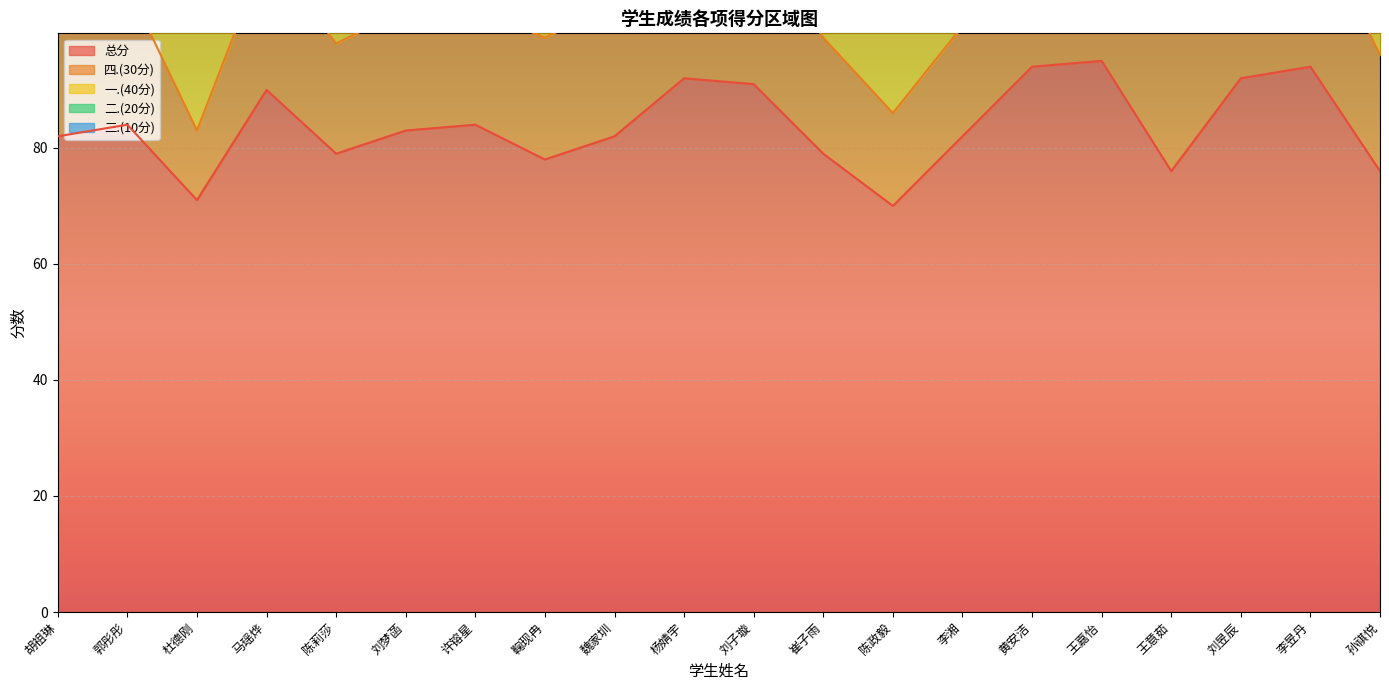

Reading left to right, transcribe all the data shown in this chart.

总分: 胡祖琳=82	郭彤彤=84	杜德刚=71	马瑶烨=90	陈莉莎=79	刘梦菡=83	许镕星=84	鞠现冉=78	魏家圳=82	杨婧宇=92	刘子璇=91	崔子雨=79	陈政毅=70	李湘=82	黄安洁=94	王嘉怡=95	王意茹=76	刘昱辰=92	李昱丹=94	孙祺悦=76
四.(30分): 胡祖琳=19	郭彤彤=24	杜德刚=12	马瑶烨=24	陈莉莎=19	刘梦菡=21	许镕星=20	鞠现冉=21	魏家圳=23	杨婧宇=23	刘子璇=26	崔子雨=20	陈政毅=16	李湘=19	黄安洁=26	王嘉怡=30	王意茹=26	刘昱辰=26	李昱丹=27	孙祺悦=20
一.(40分): 胡祖琳=38	郭彤彤=38	杜德刚=35	马瑶烨=39	陈莉莎=35	刘梦菡=37	许镕星=37	鞠现冉=36	魏家圳=35	杨婧宇=39	刘子璇=39	崔子雨=35	陈政毅=36	李湘=35	黄安洁=40	王嘉怡=40	王意茹=31	刘昱辰=40	李昱丹=40	孙祺悦=34
二.(20分): 胡祖琳=18	郭彤彤=14	杜德刚=16	马瑶烨=18	陈莉莎=18	刘梦菡=18	许镕星=18	鞠现冉=14	魏家圳=16	杨婧宇=20	刘子璇=18	崔子雨=18	陈政毅=10	李湘=20	黄安洁=20	王嘉怡=16	王意茹=12	刘昱辰=18	李昱丹=18	孙祺悦=16
三.(10分): 胡祖琳=7	郭彤彤=8	杜德刚=8	马瑶烨=9	陈莉莎=7	刘梦菡=7	许镕星=9	鞠现冉=7	魏家圳=8	杨婧宇=10	刘子璇=8	崔子雨=6	陈政毅=8	李湘=8	黄安洁=8	王嘉怡=9	王意茹=7	刘昱辰=8	李昱丹=9	孙祺悦=6